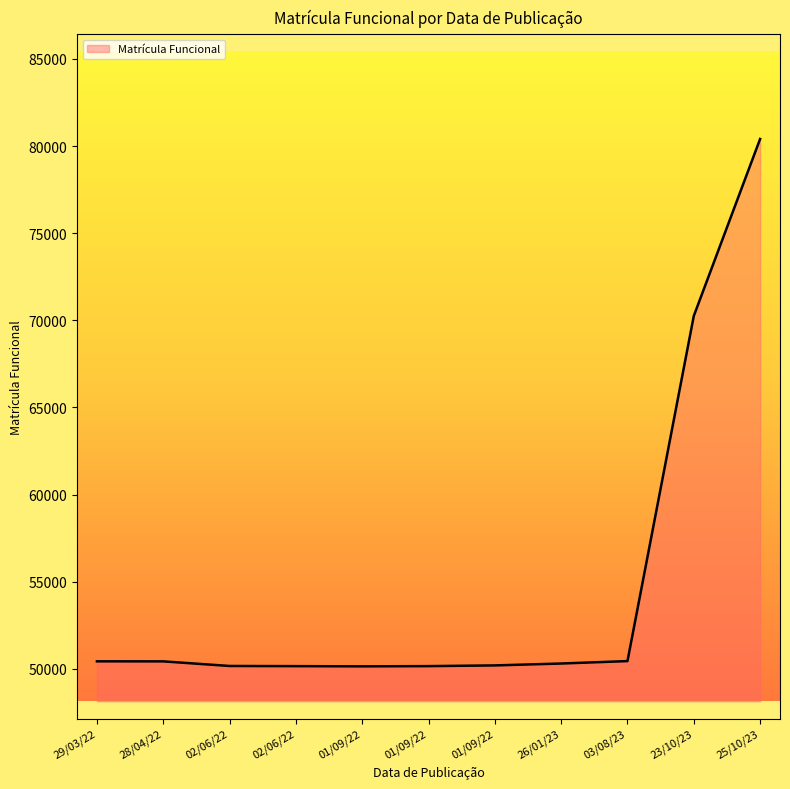

What is the value of the 9th point from the left?

50442